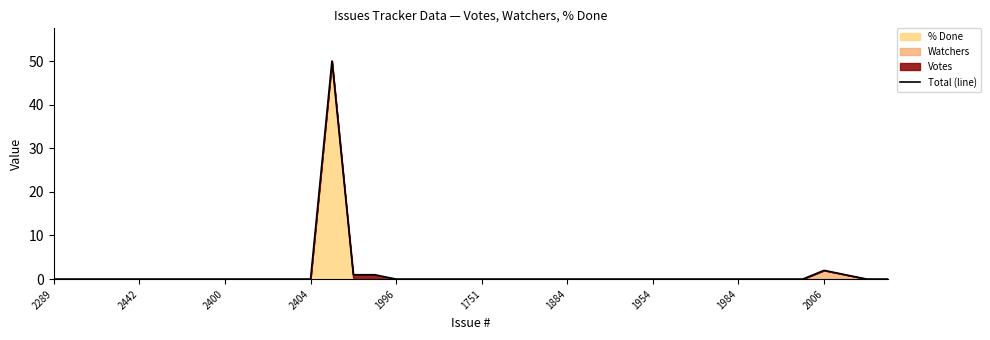

How many lines are shown in the chart?

1